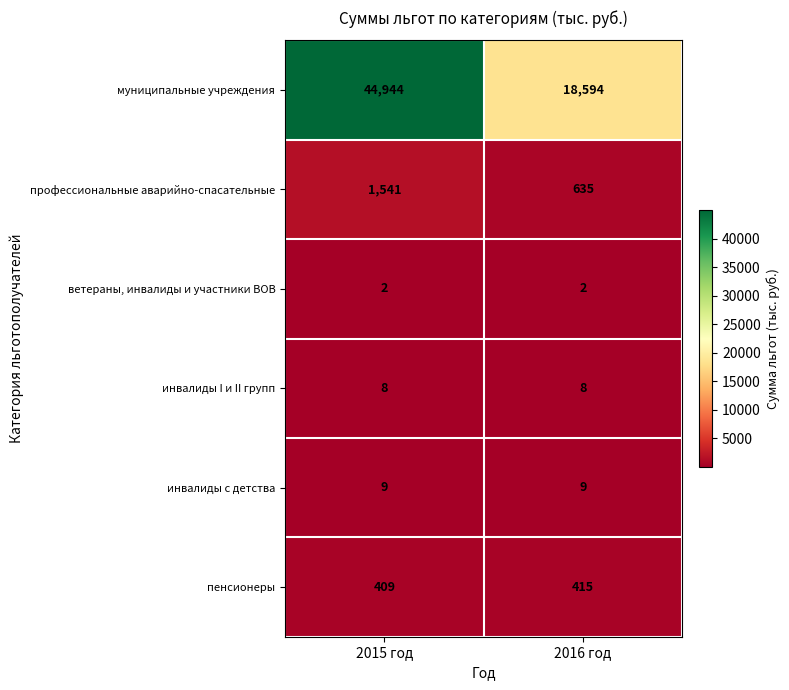

What is the spread (max minus min) of values at 2016 год?

18592